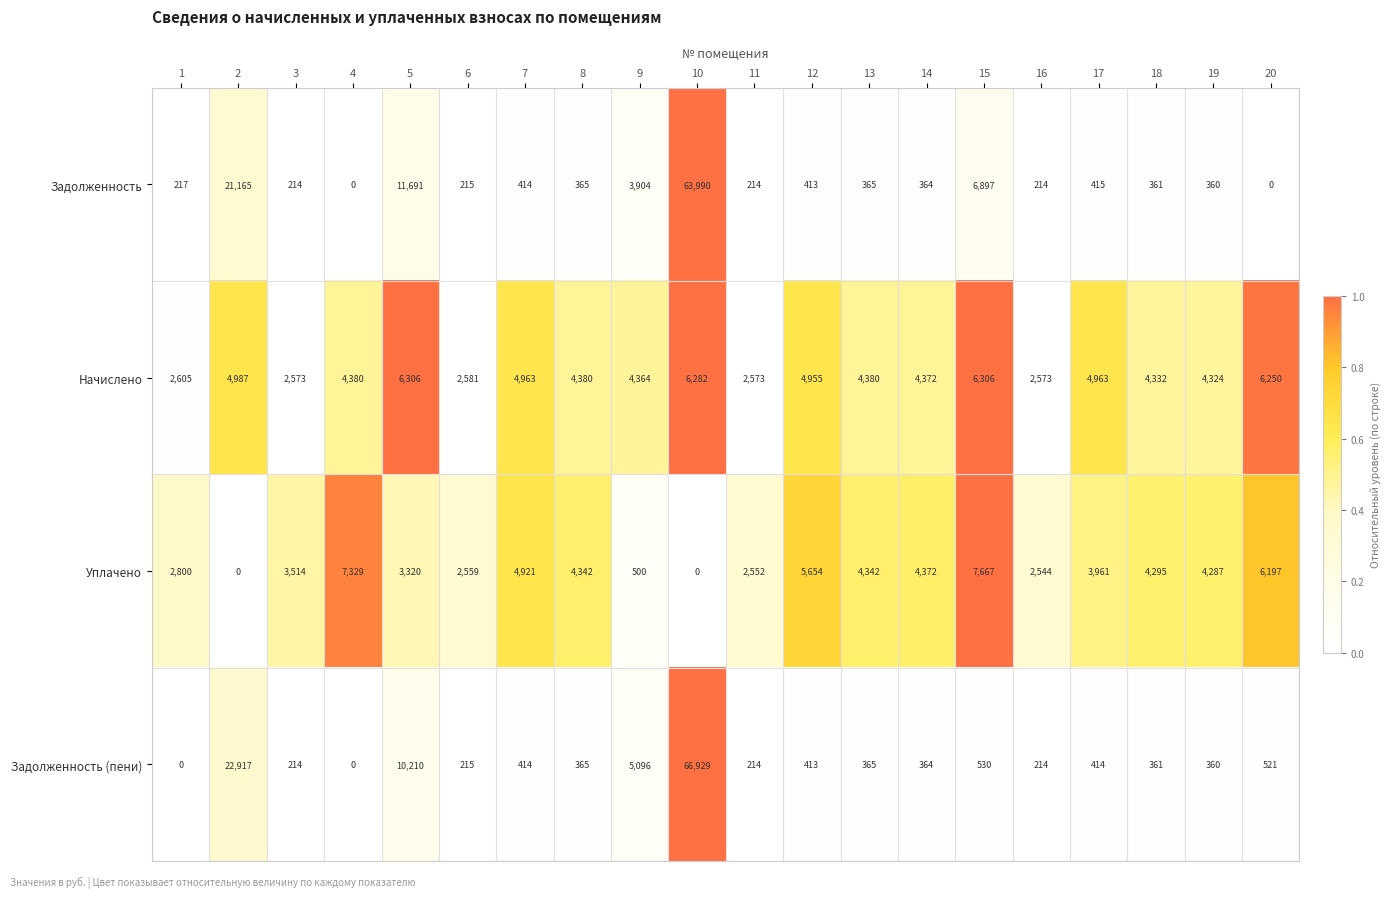

At 15, list the series in order from largest to smallest.

Уплачено, Задолженность, Начислено, Задолженность (пени)